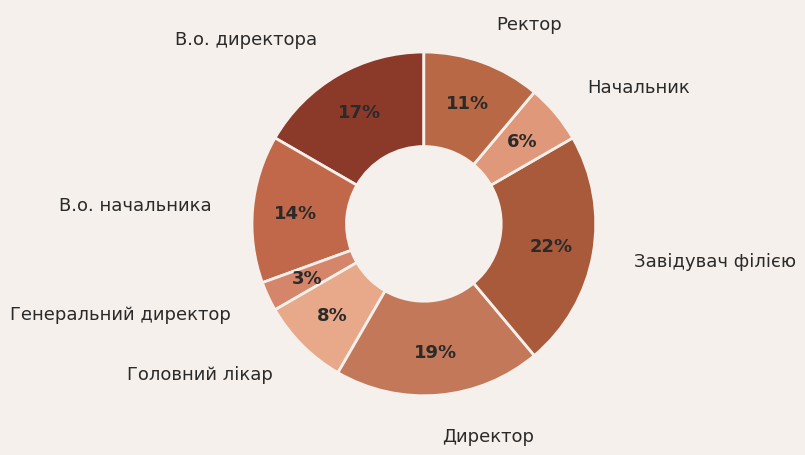

How many slices are in this pie chart?

8